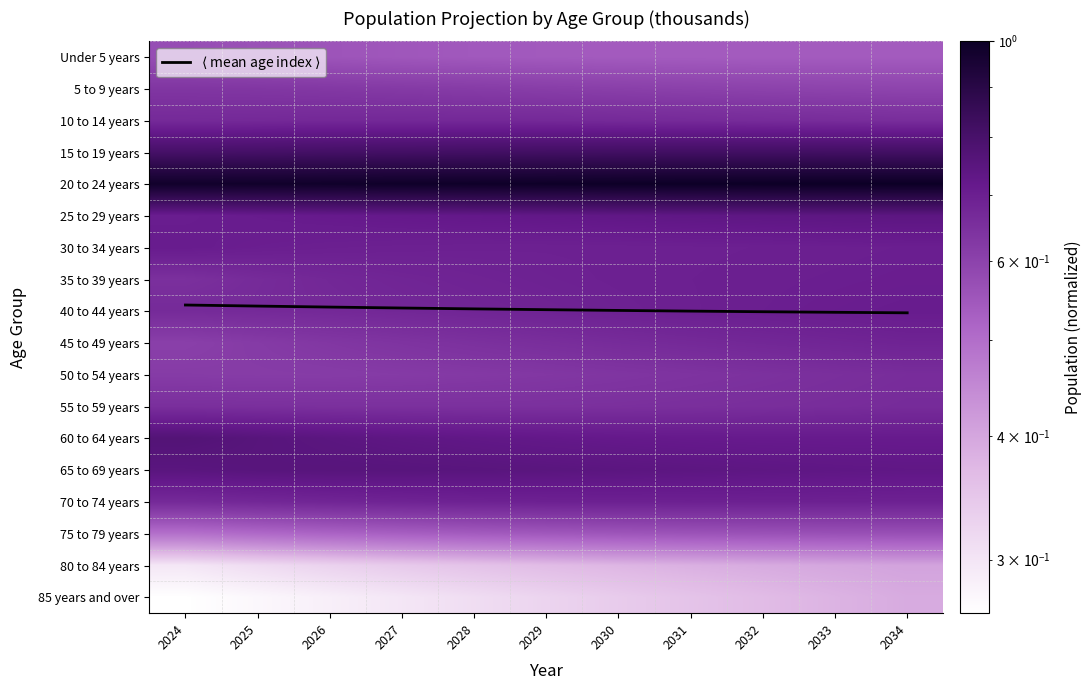

True or false: 60 to 64 years has a value of 0.4 at 2034.

False